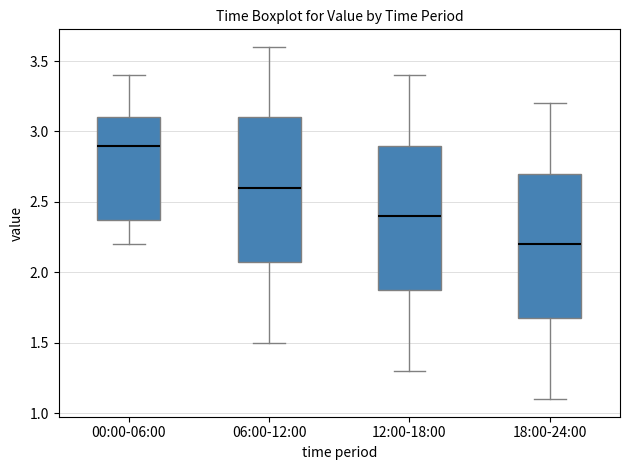

Which box has the highest median line?

00:00-06:00